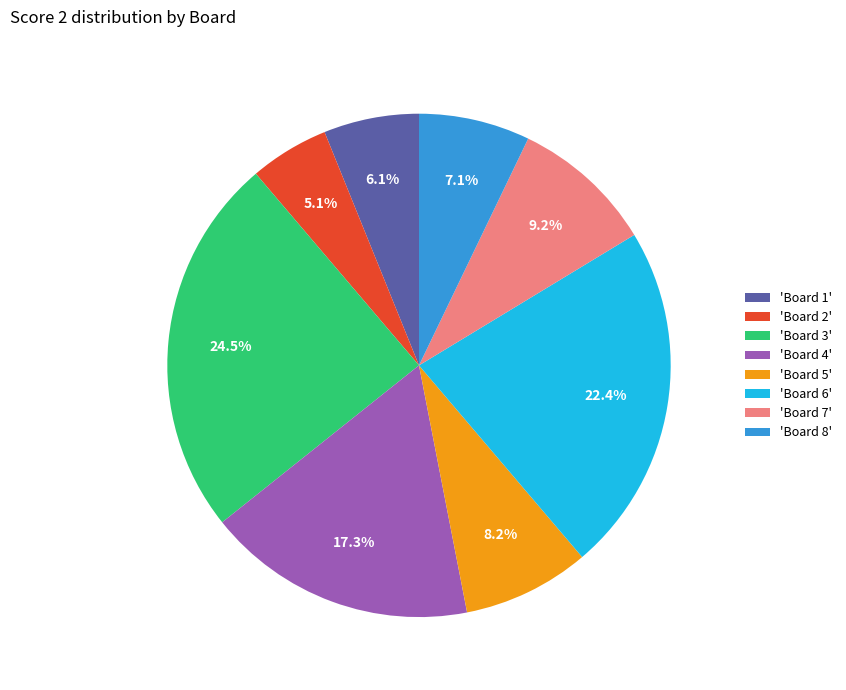

What is the largest slice in the pie chart?

'Board 3'